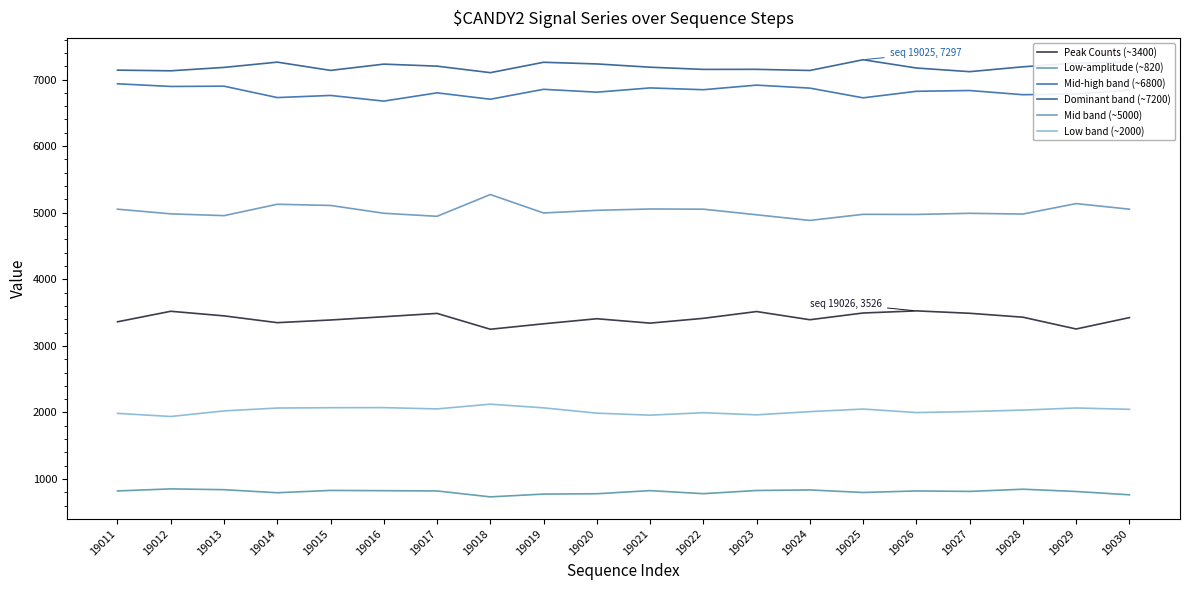

What are all the series names shown in the legend?

Peak Counts (~3400), Low-amplitude (~820), Mid-high band (~6800), Dominant band (~7200), Mid band (~5000), Low band (~2000)